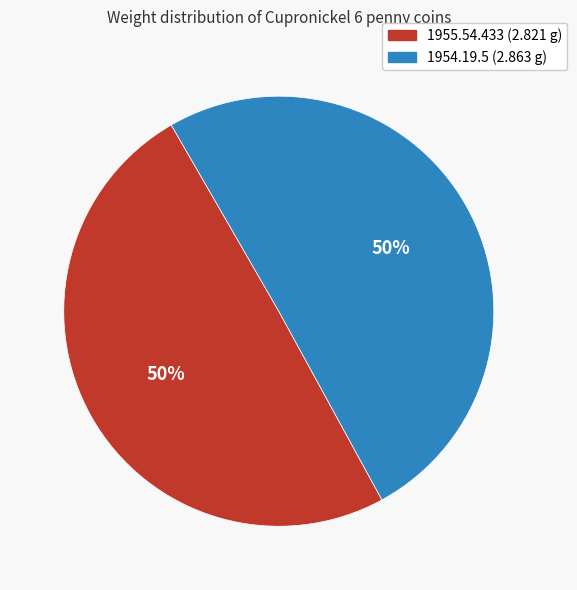

Is the sum of 1954.19.5 and 1955.54.433 greater than half?

Yes